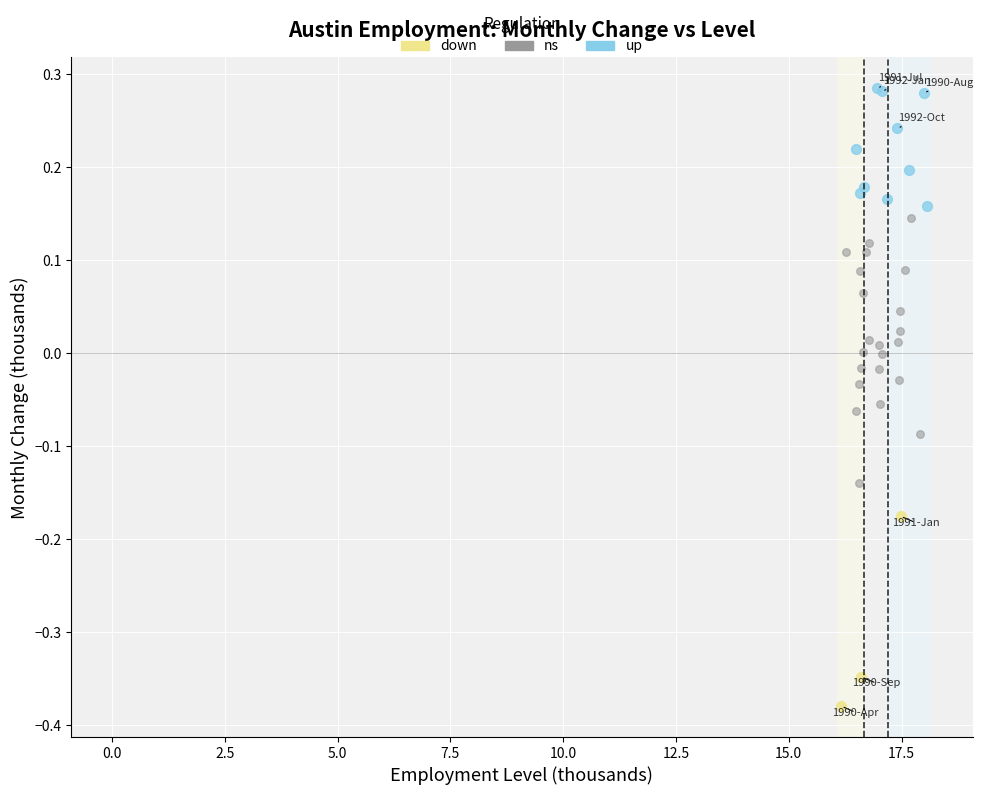

Which series has the largest Y range (max minus min)?

ns